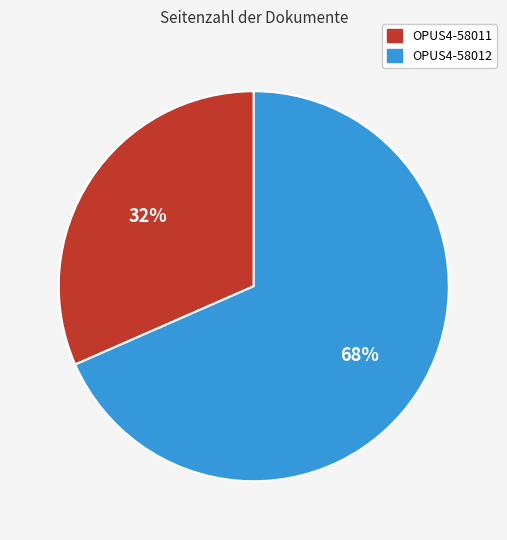

True or false: OPUS4-58012 accounts for 68% of the total.

True